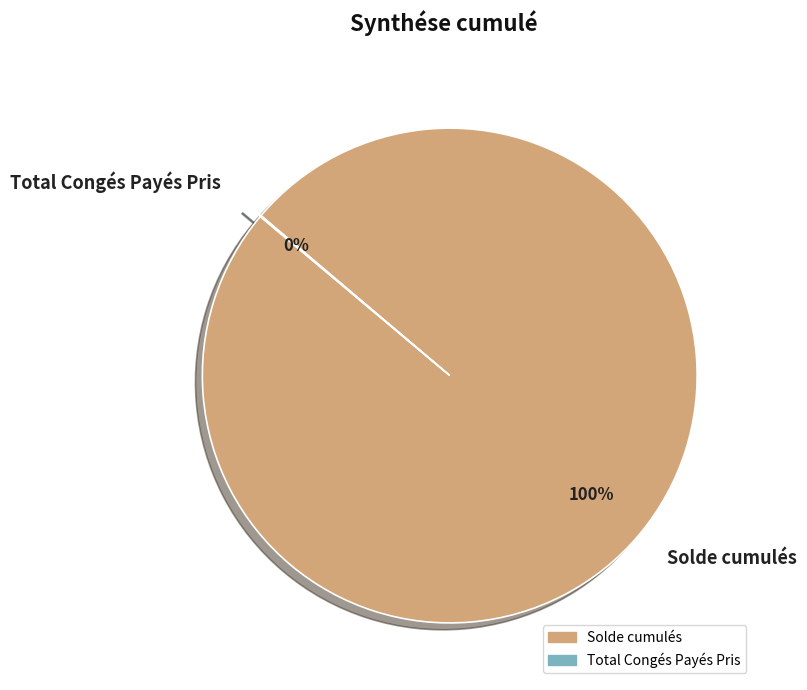

Is it true that Solde cumulés is 100% of the pie?

True